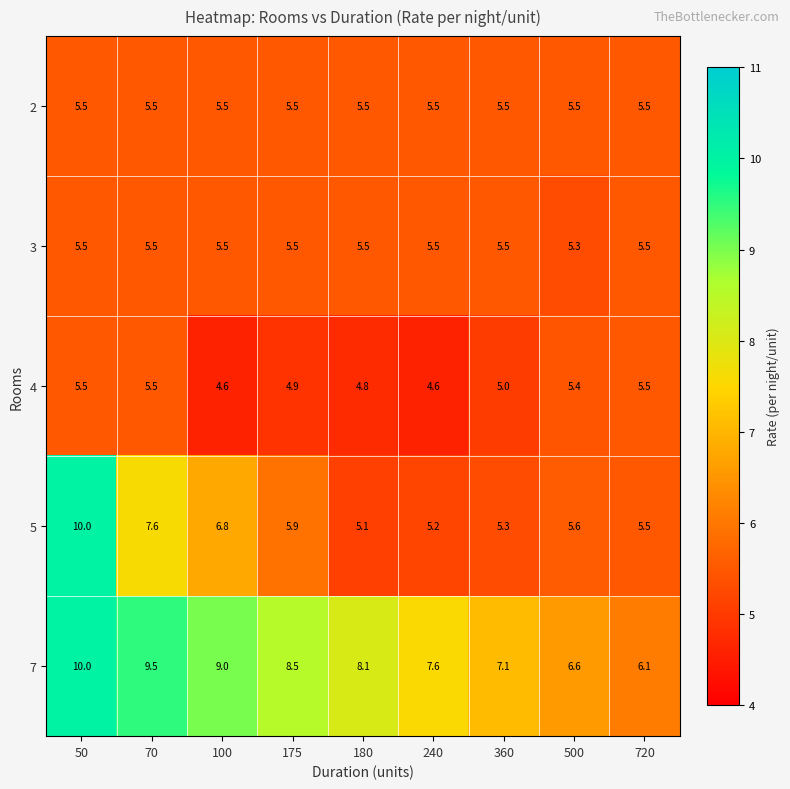

Is it true that 2 equals 8.6 at 70?

False